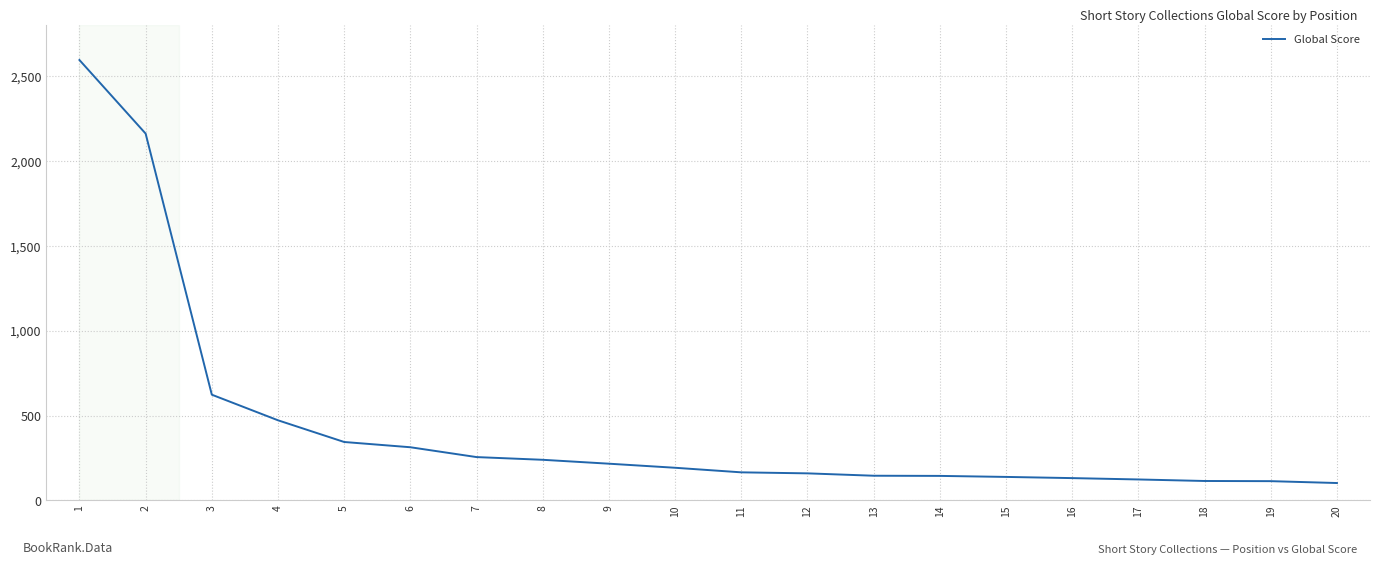

What is the greatest value displayed?

2597